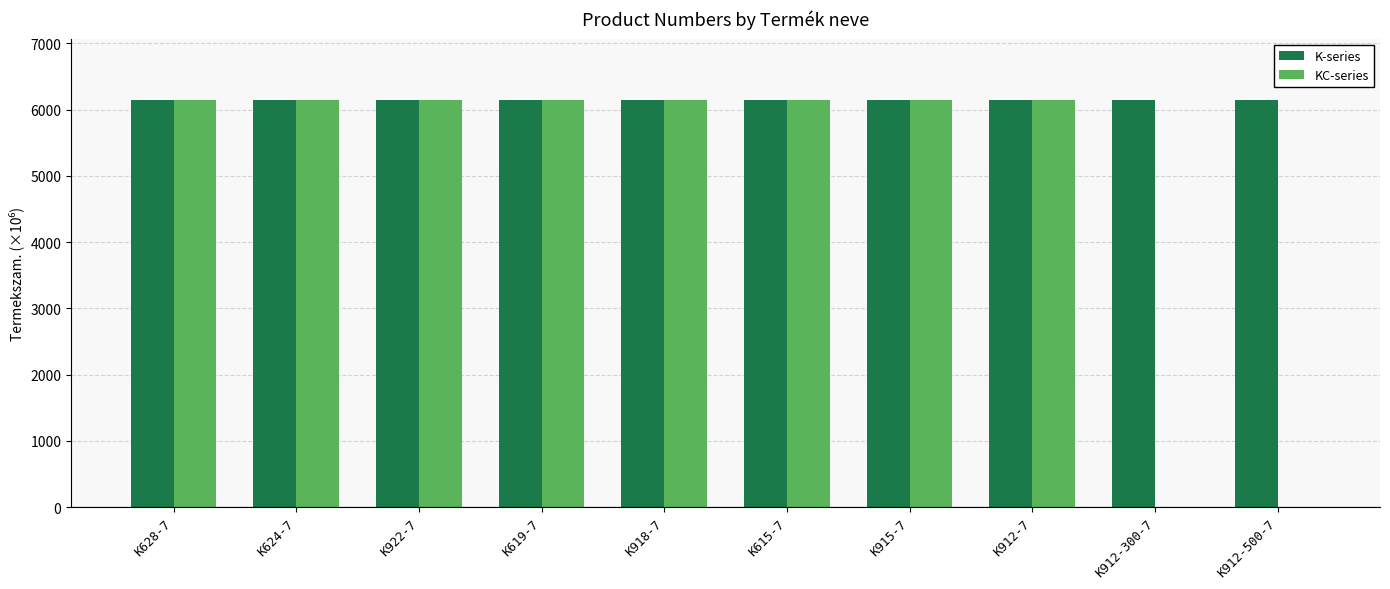

What is the sum of all KC-series values?

49213.6